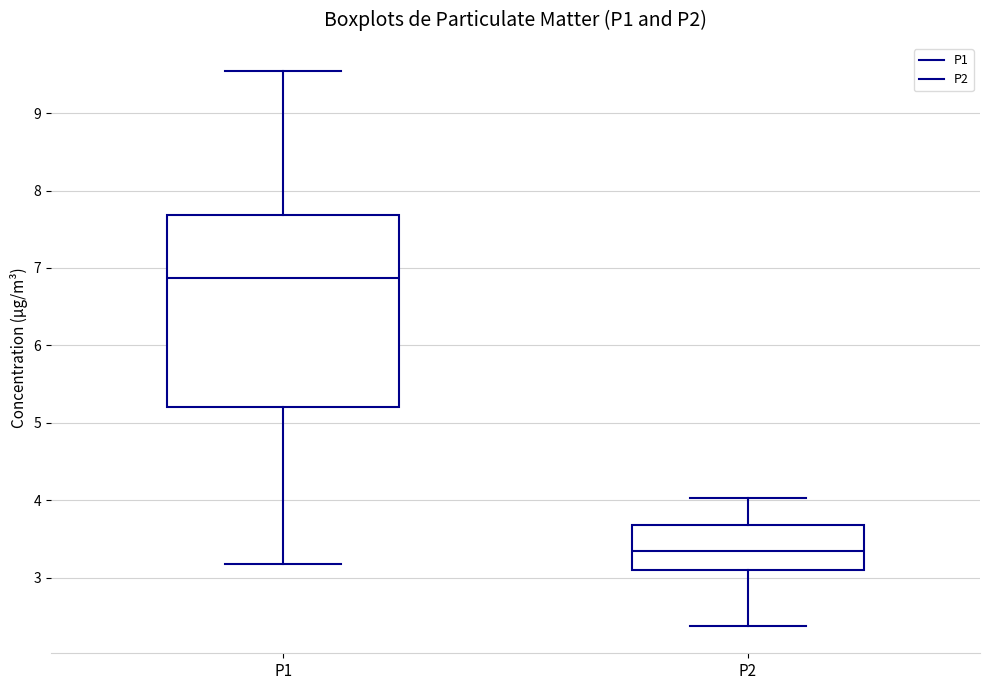

Where is the lower edge of the box for P2 on the y-axis? The values are not printed on the chart, so give them approximately, as read against the axis.

3.1